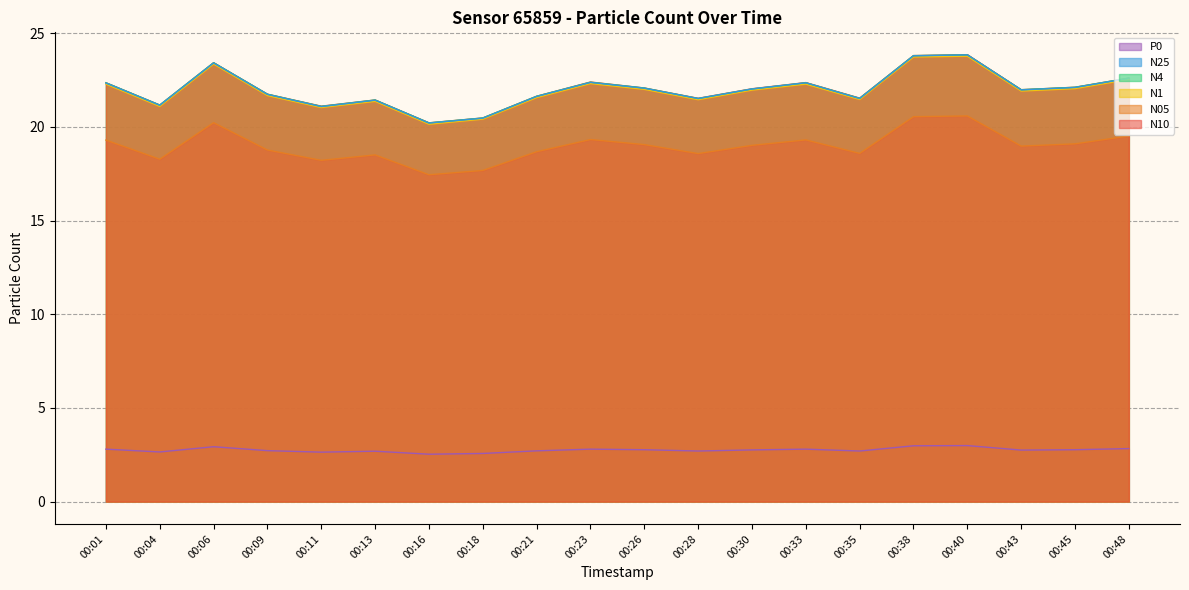

Which series changed the most between 00:01 and 00:28?

N4